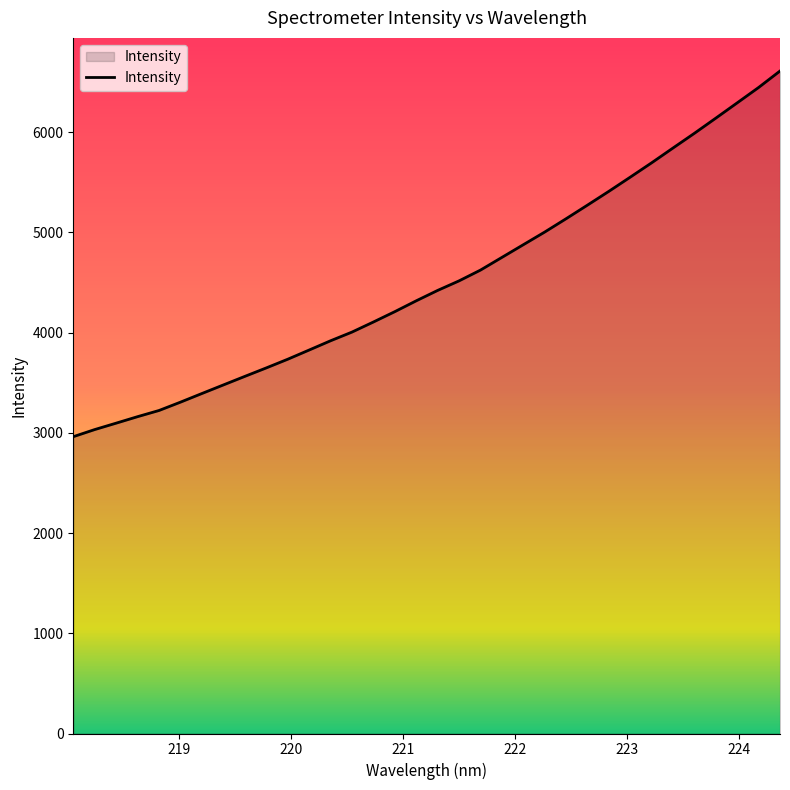

What is the difference between the maximum and minimum values?

3648.3